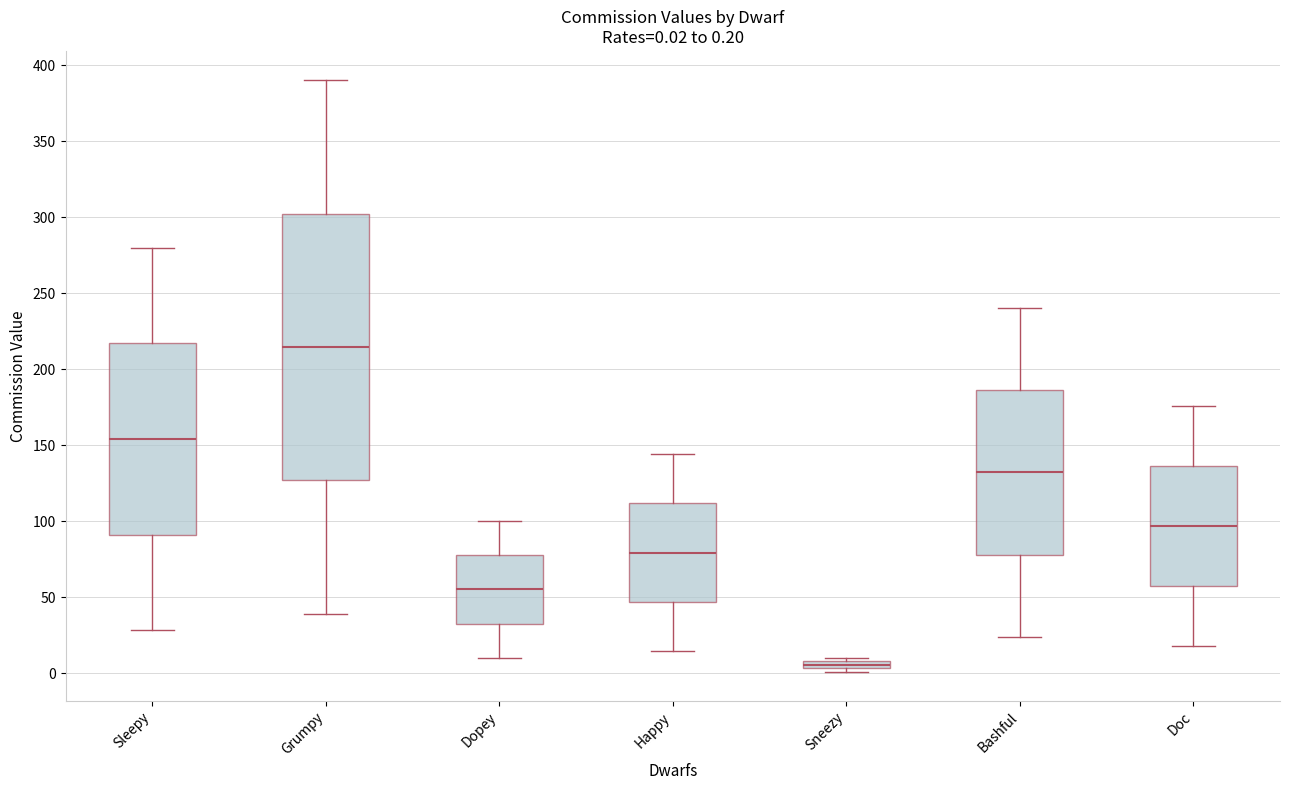

Which box is the tallest, from its lower edge to its upper edge?

Grumpy